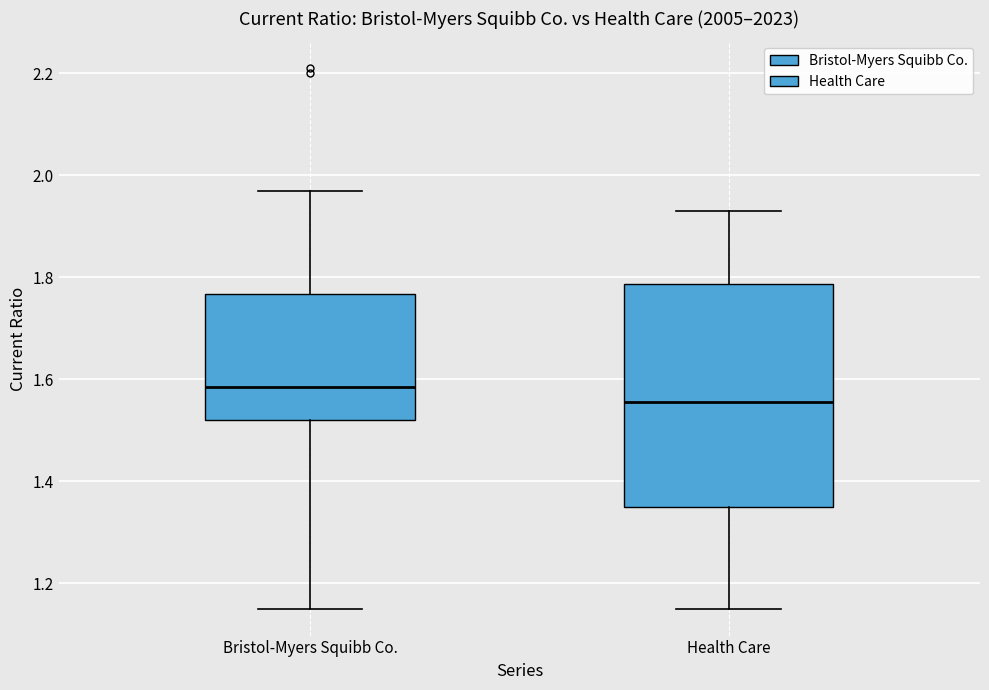

Comparing the boxes themselves (not the whiskers), which one is the tallest?

Health Care